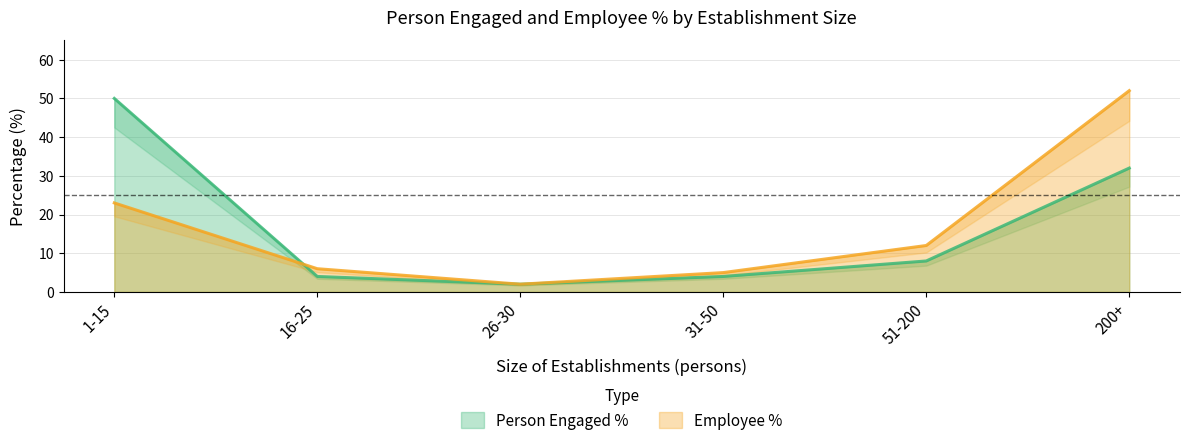

At how many categories does at least one series exceed 23?

2